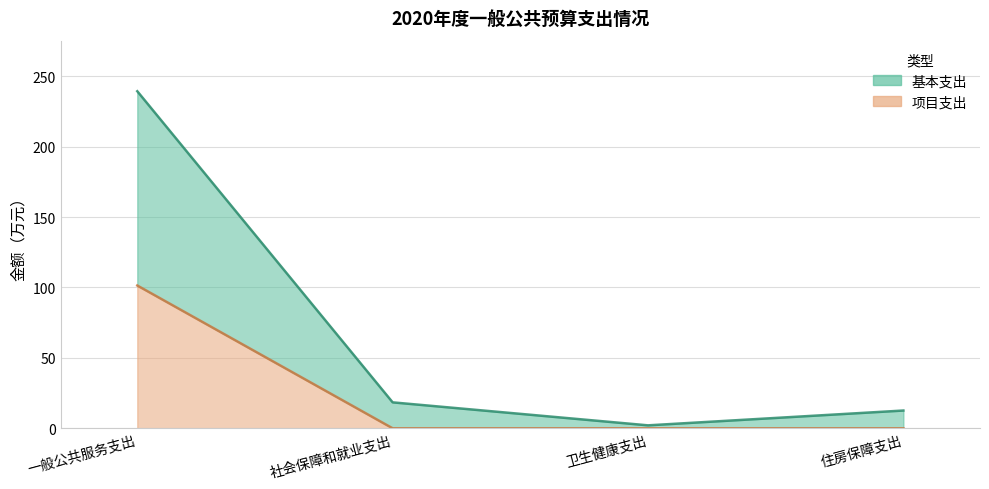

List the labels in order of 基本支出 value, smallest first.

卫生健康支出, 住房保障支出, 社会保障和就业支出, 一般公共服务支出